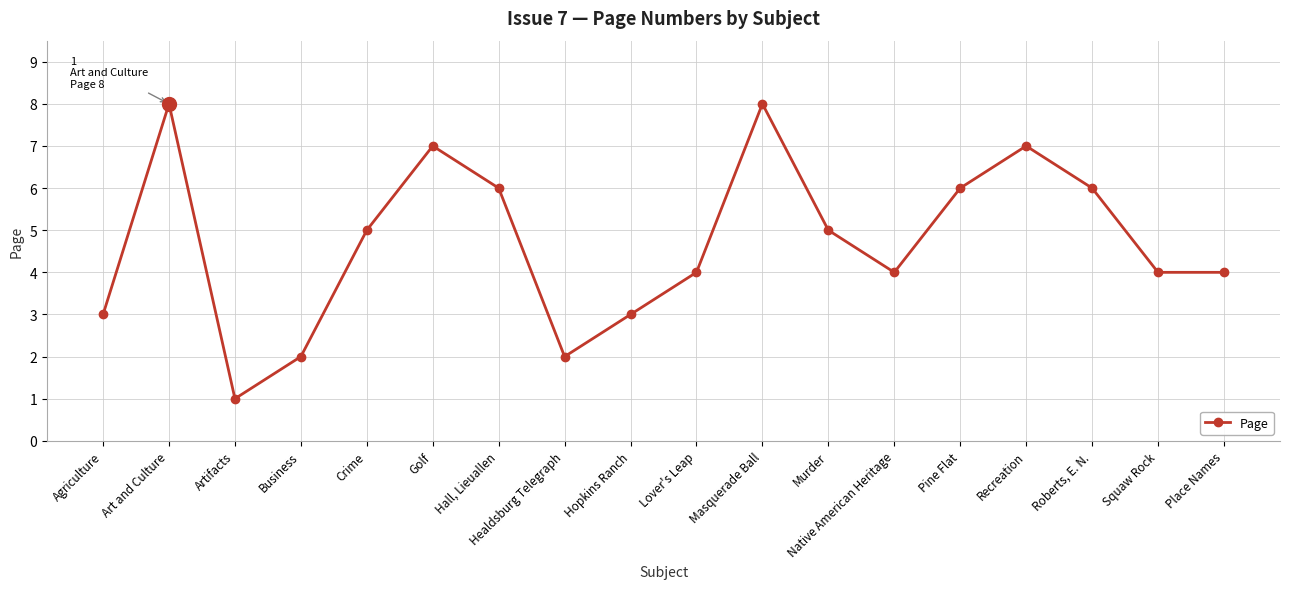

How many lines are shown in the chart?

1